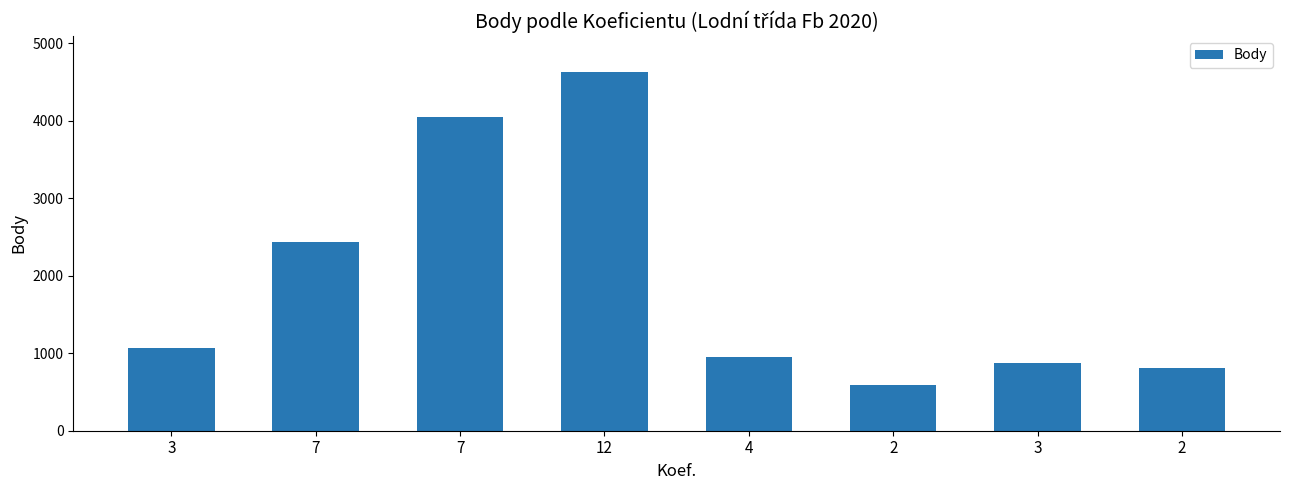

At which category does the chart reach its minimum across all series?

2